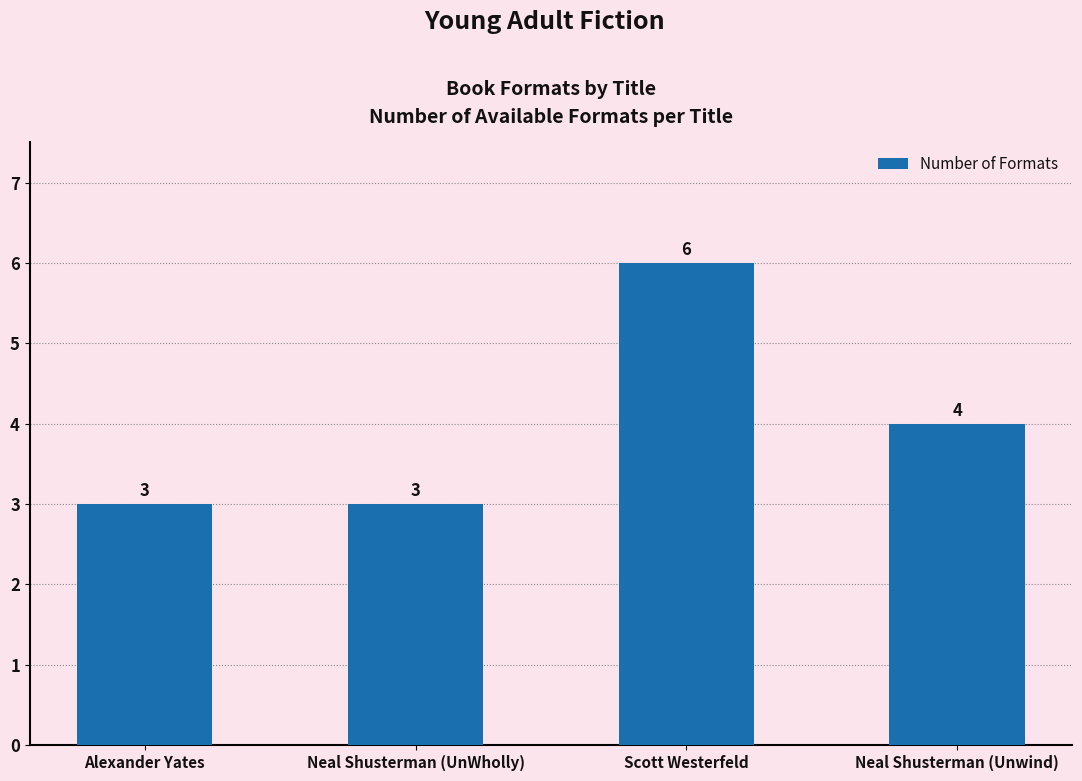

At which label does the data first exceed 4?

Scott Westerfeld